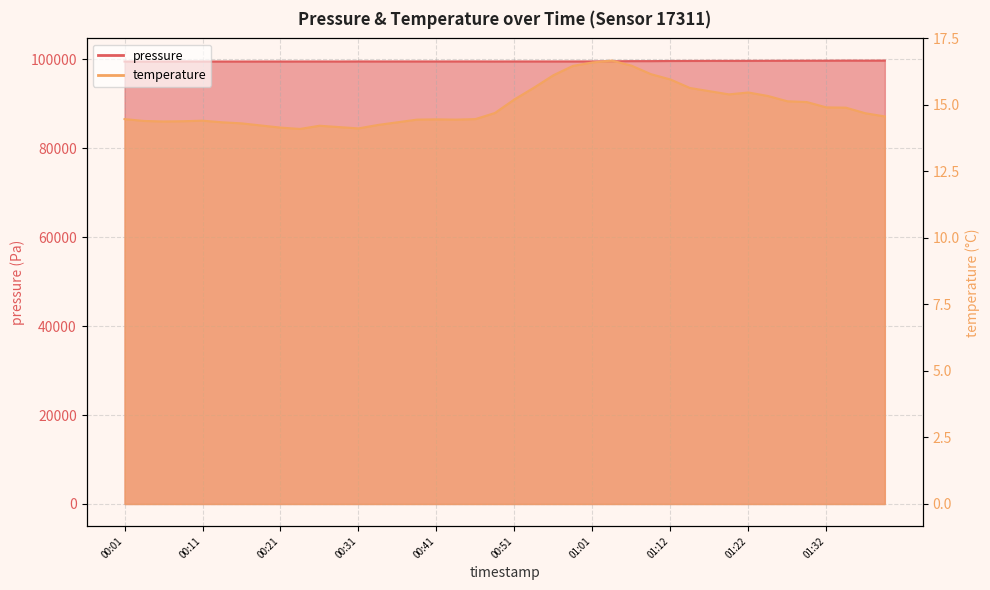

What is the difference between the second highest and minimum values in the pressure series?

213.4